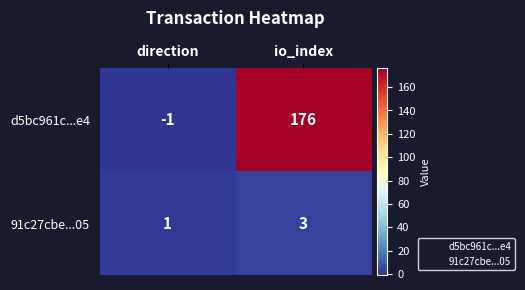

At which label is 91c27cbe...05 closest to 2?

direction